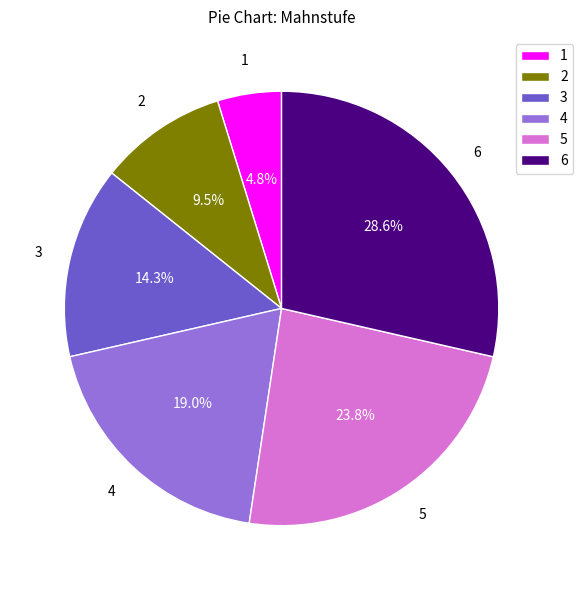

What portion of the pie excludes 6?

71.4%